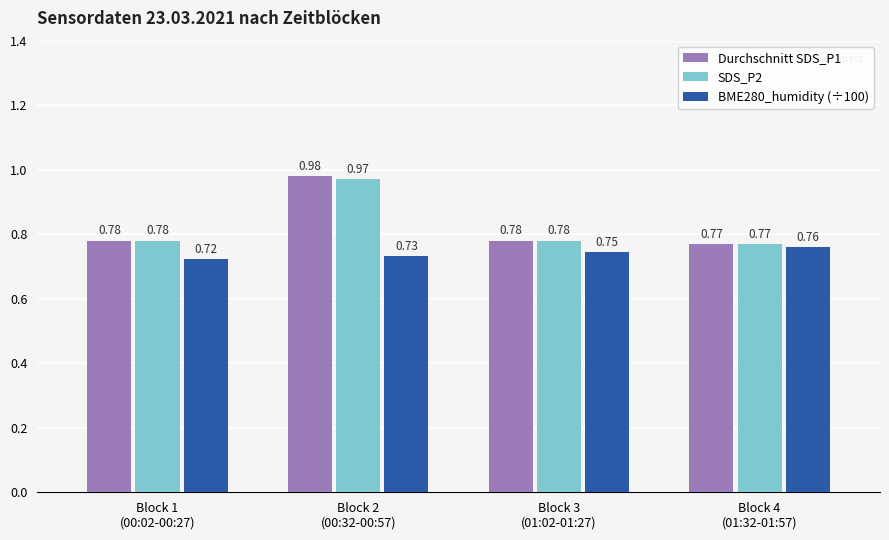

At how many categories does at least one series exceed 0?

4